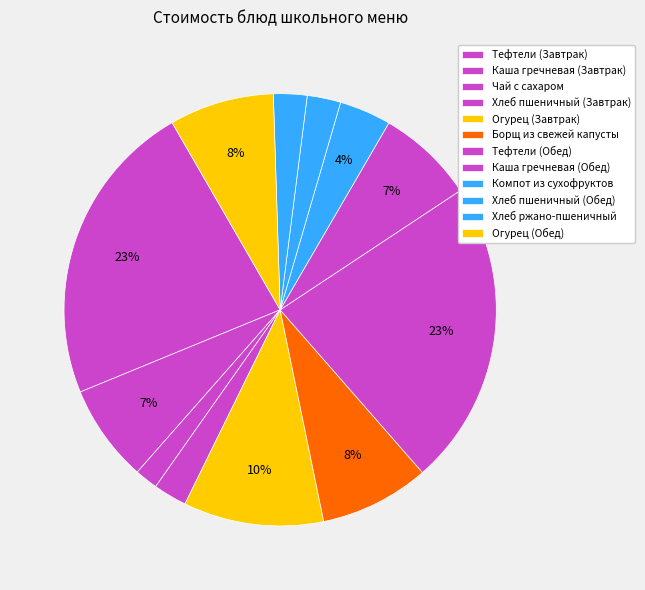

To the nearest percent, what percentage of the pie is Тефтели (Завтрак)?

23%